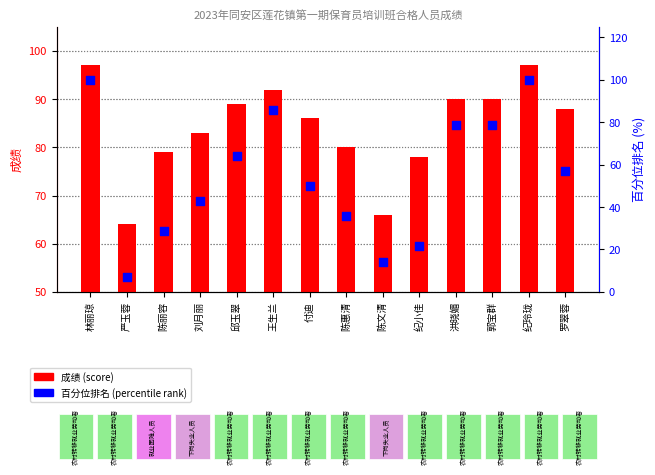

Which series has the widest spread of Y values?

百分位排名